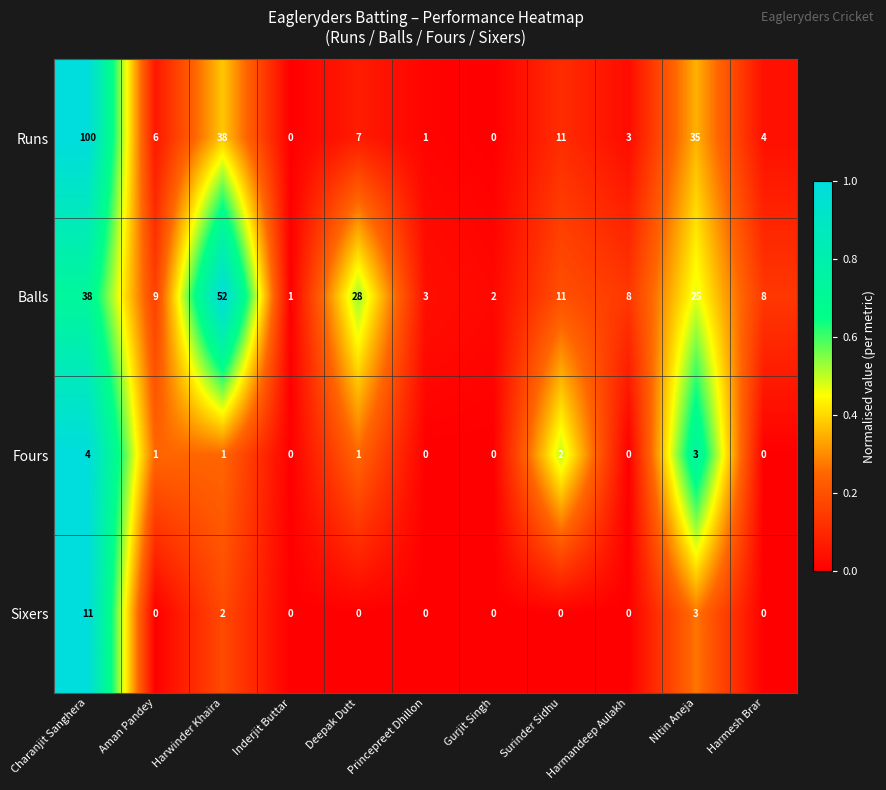

What is the difference between the maximum and minimum values in the Balls series?

51